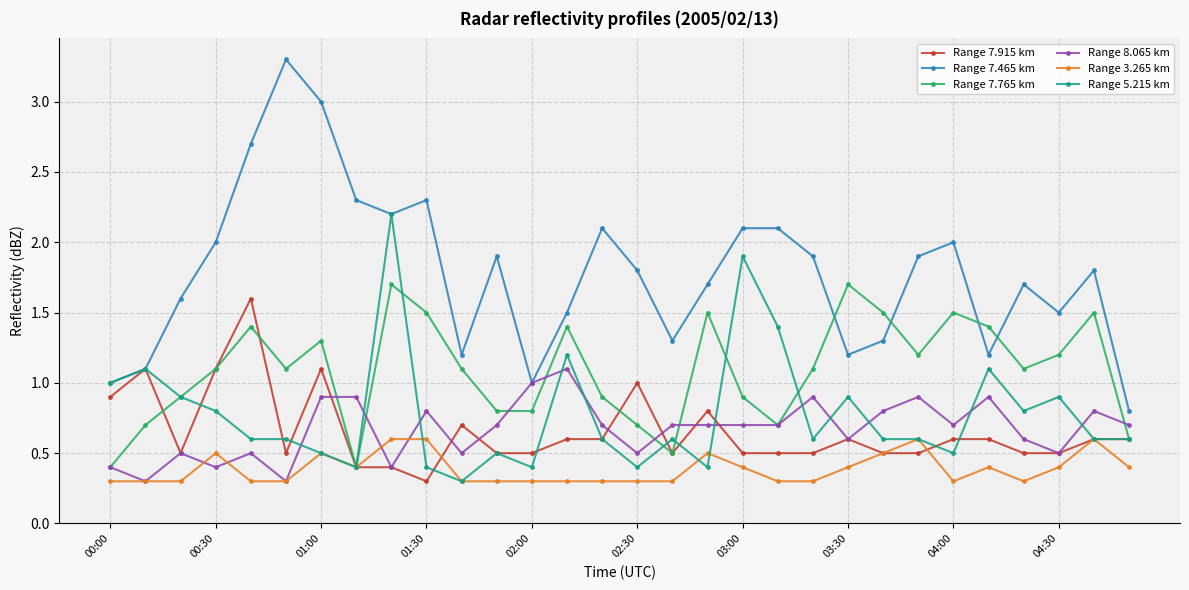

Which series has the largest total across all categories?

Range 7.465 km